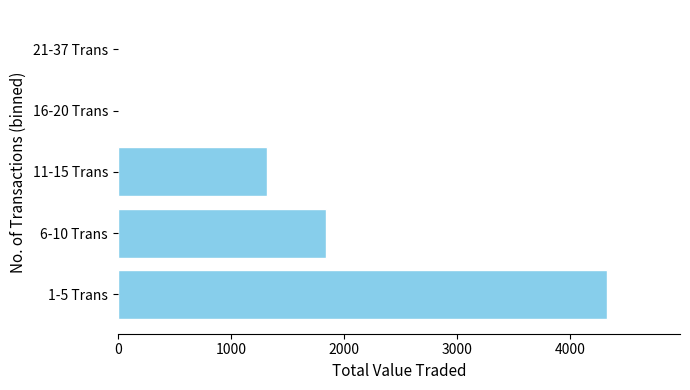

The value at 6-10 Trans is 1843. True or false?

True